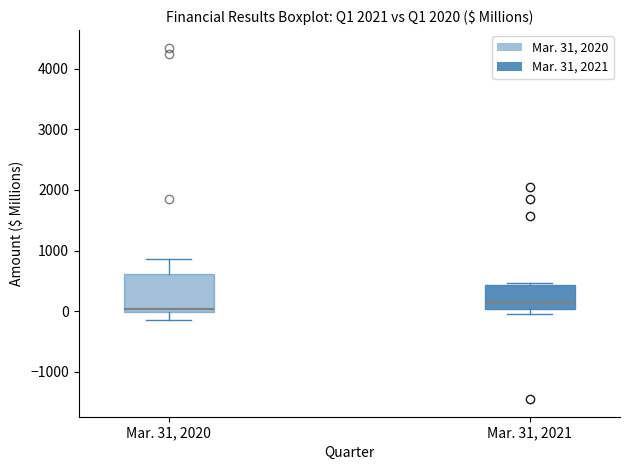

Comparing the boxes themselves (not the whiskers), which one is the tallest?

Mar. 31, 2020